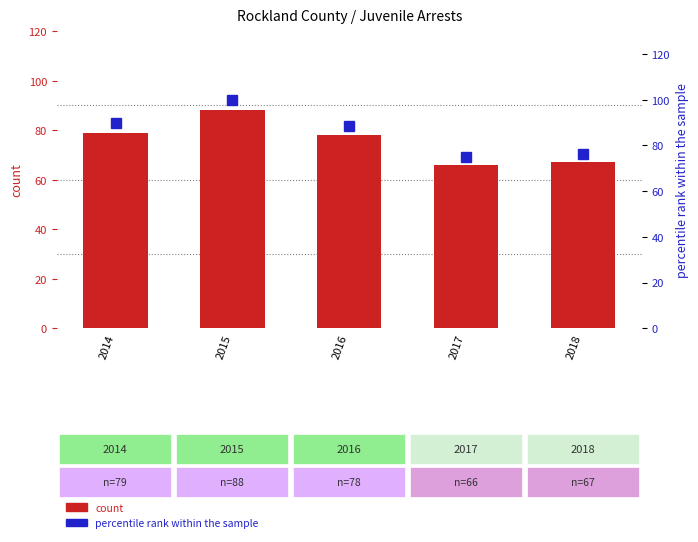

What is the spread (max minus min) of values at 2017?

9.0